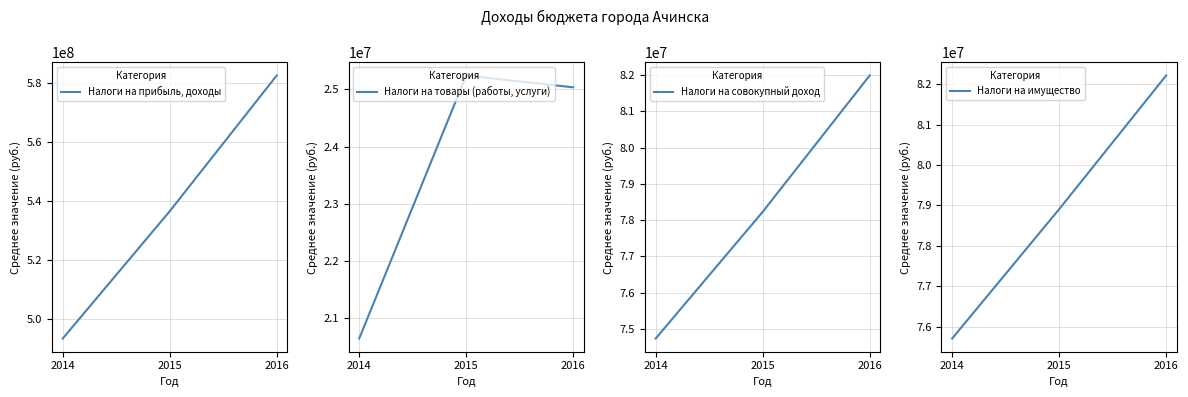

What is the average value of the Налоги на совокупный доход series?

78314050